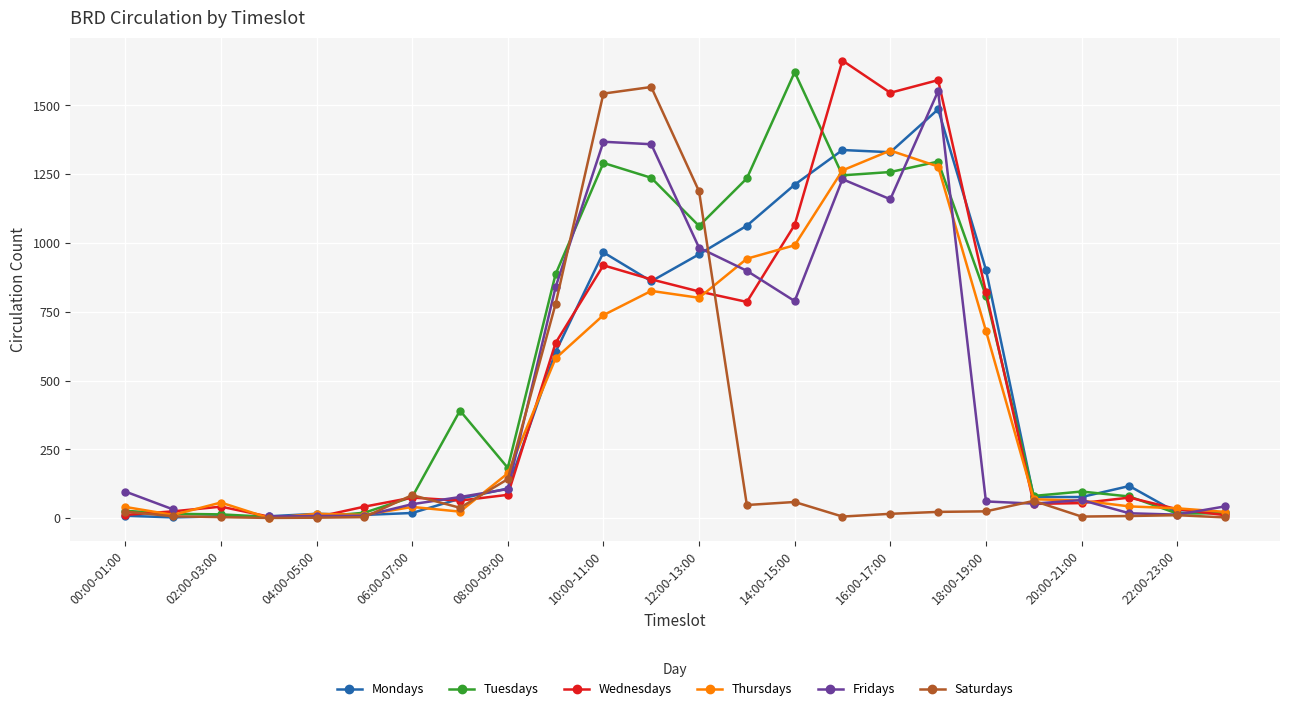

What is the difference between the maximum and second lowest values in the Tuesdays series?

1616